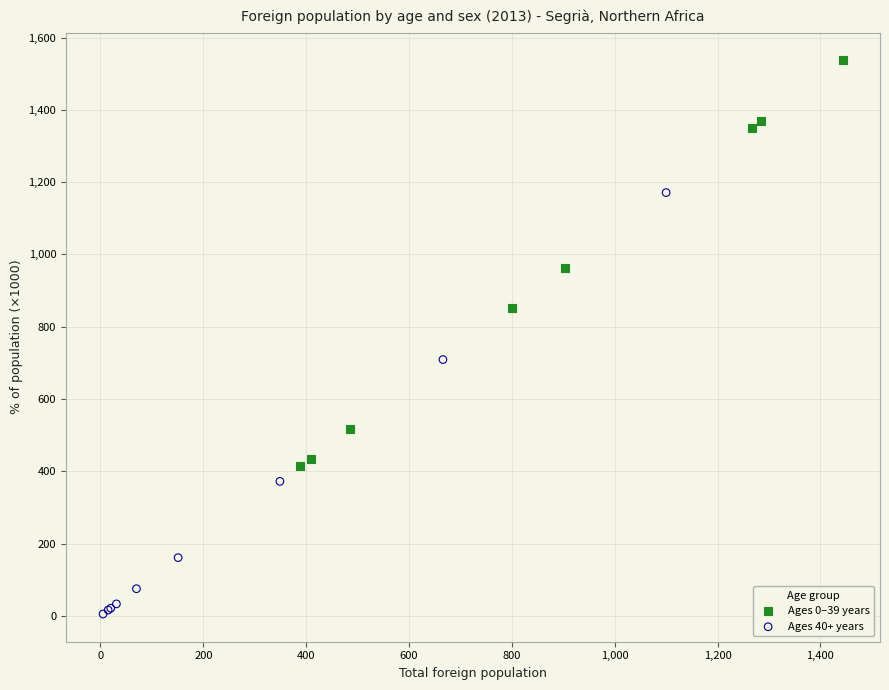

Which series reaches the minimum Y coordinate?

Ages 40+ years